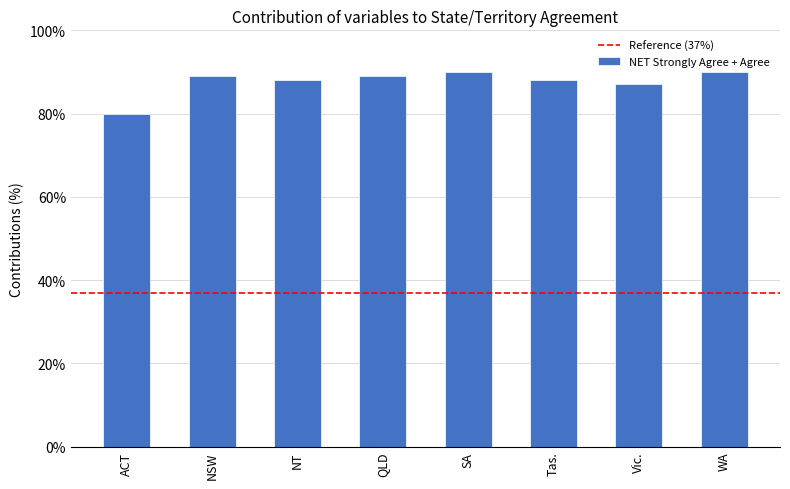

Count the number of categories in the chart.

8